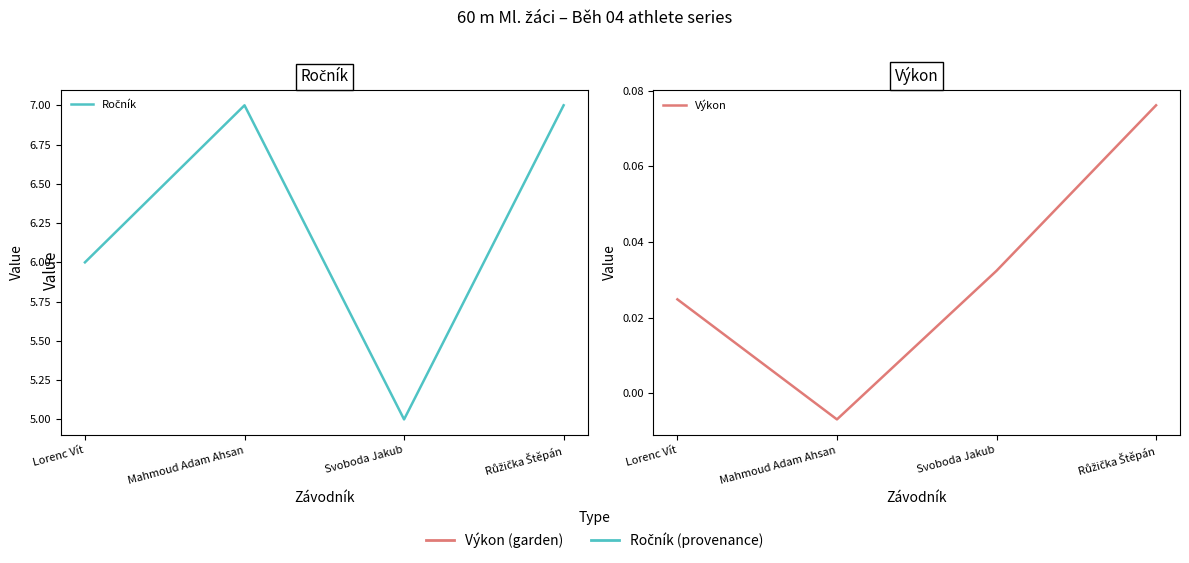

True or false: Výkon and Ročník cross at least once.

False